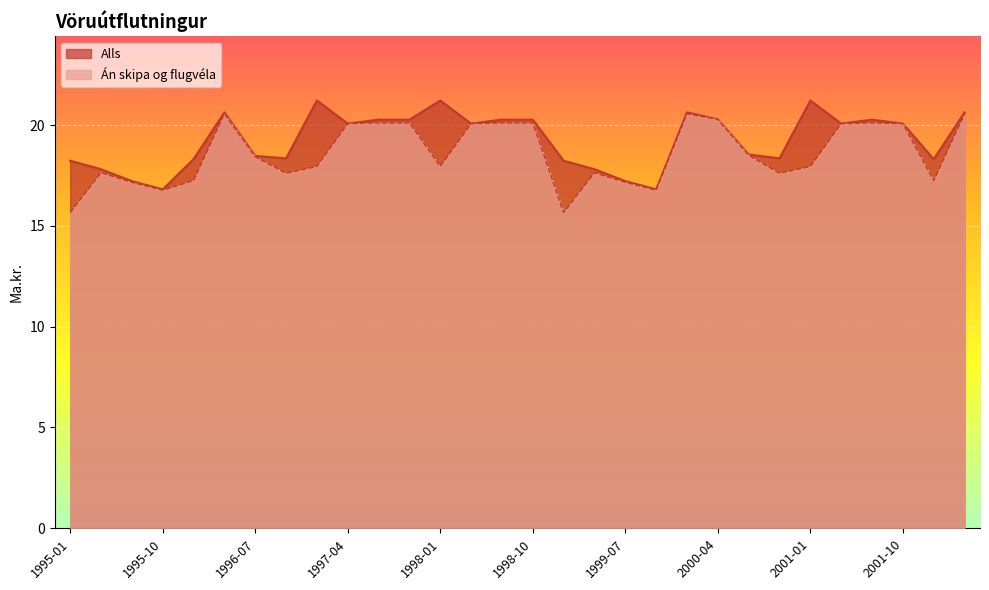

Rank the categories by Alls value from lowest to highest.

1995-10, 1999-10, 1995-07, 1999-07, 1995-04, 1999-04, 1995-01, 1999-01, 1996-01, 2002-01, 1996-10, 2000-10, 1996-07, 2000-07, 1997-04, 1998-04, 2001-04, 2001-10, 1997-07, 1997-10, 1998-07, 1998-10, 2001-07, 2000-04, 1996-04, 2000-01, 2002-04, 1997-01, 1998-01, 2001-01